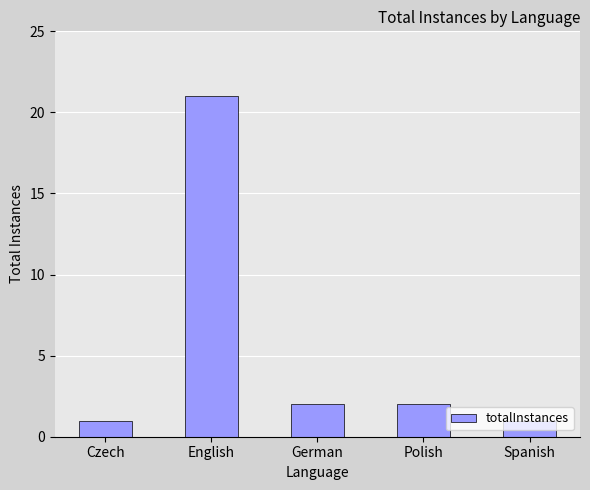

What is the label of the 5th bar from the right?

Czech